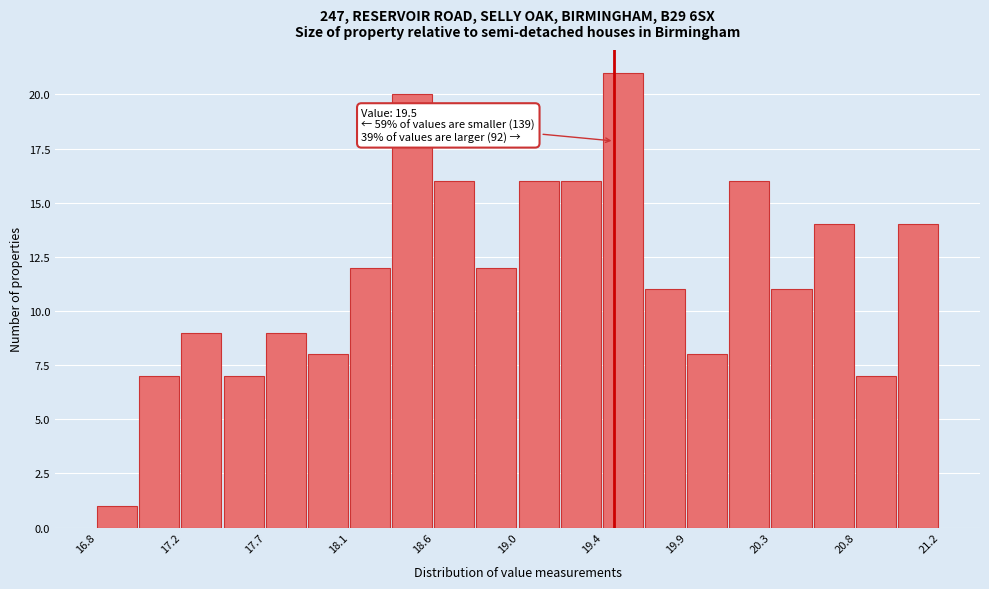

Which range on the x-axis has the tallest bar?

19.44 to 19.66